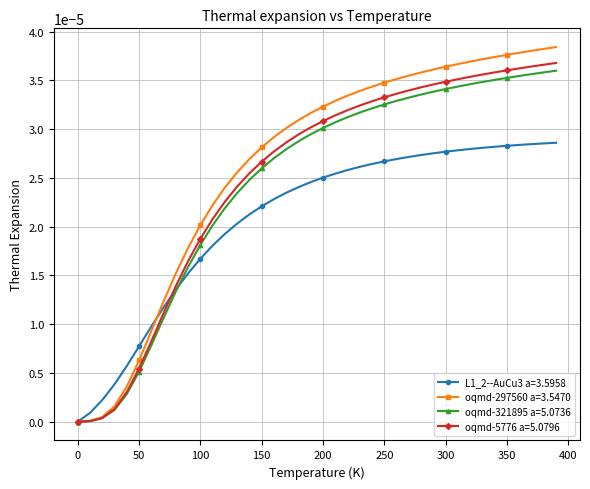

Which series has the widest spread of values?

oqmd-297560 a=3.5470